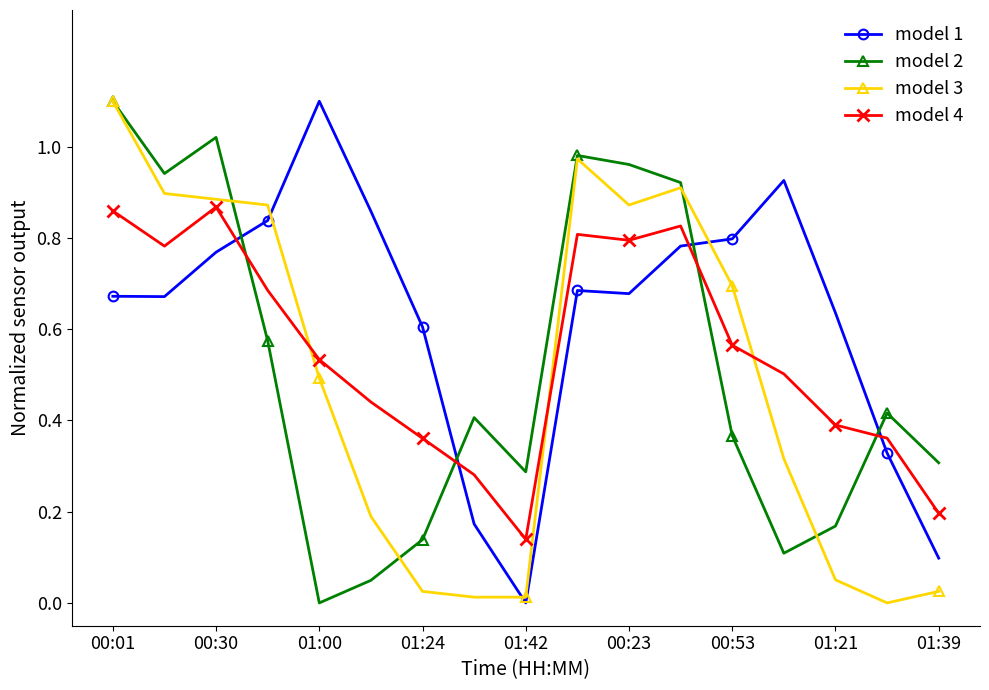

Is this an area chart (filled region under the line)?

No